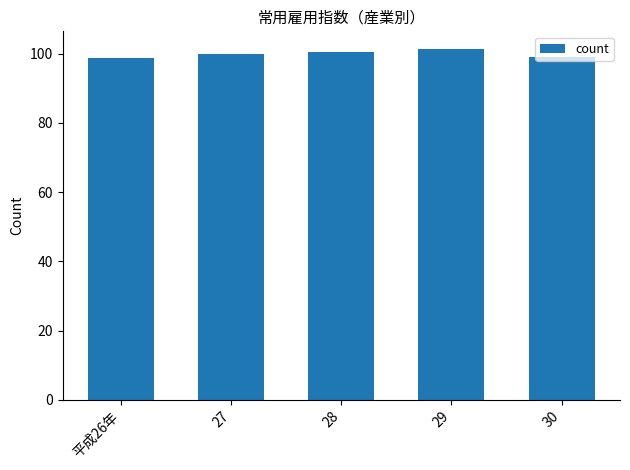

True or false: the data shows 171.9 at 28.

False